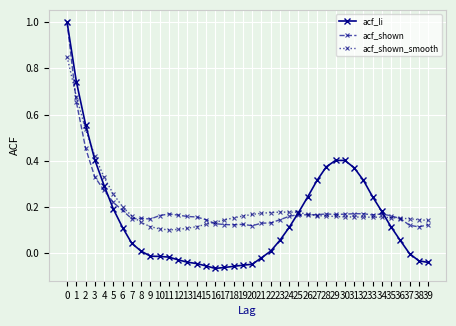

At how many categories does at least one series exceed 0?

40